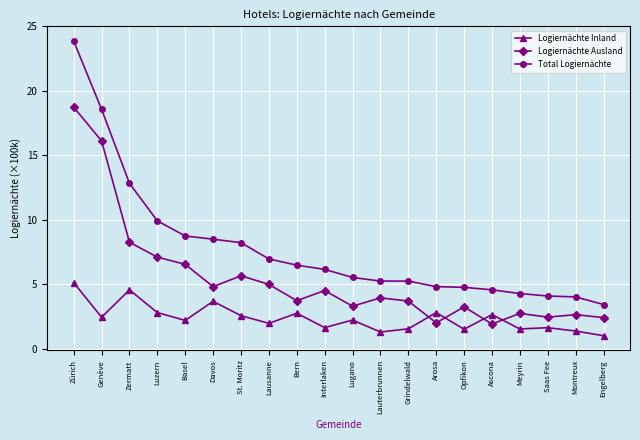

How many lines are shown in the chart?

3